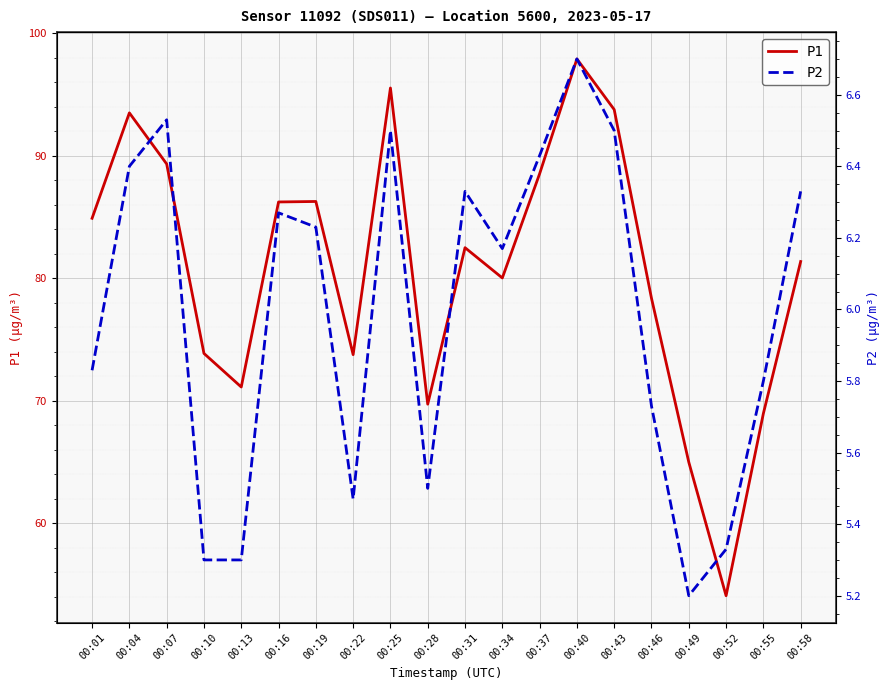

True or false: P1 has a value of 69.0 at 00:55.

True